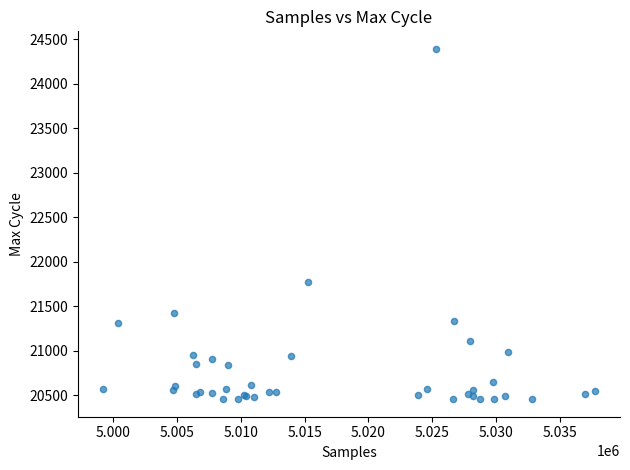

What Y value in the scatter plot is closest to 22422?

21767